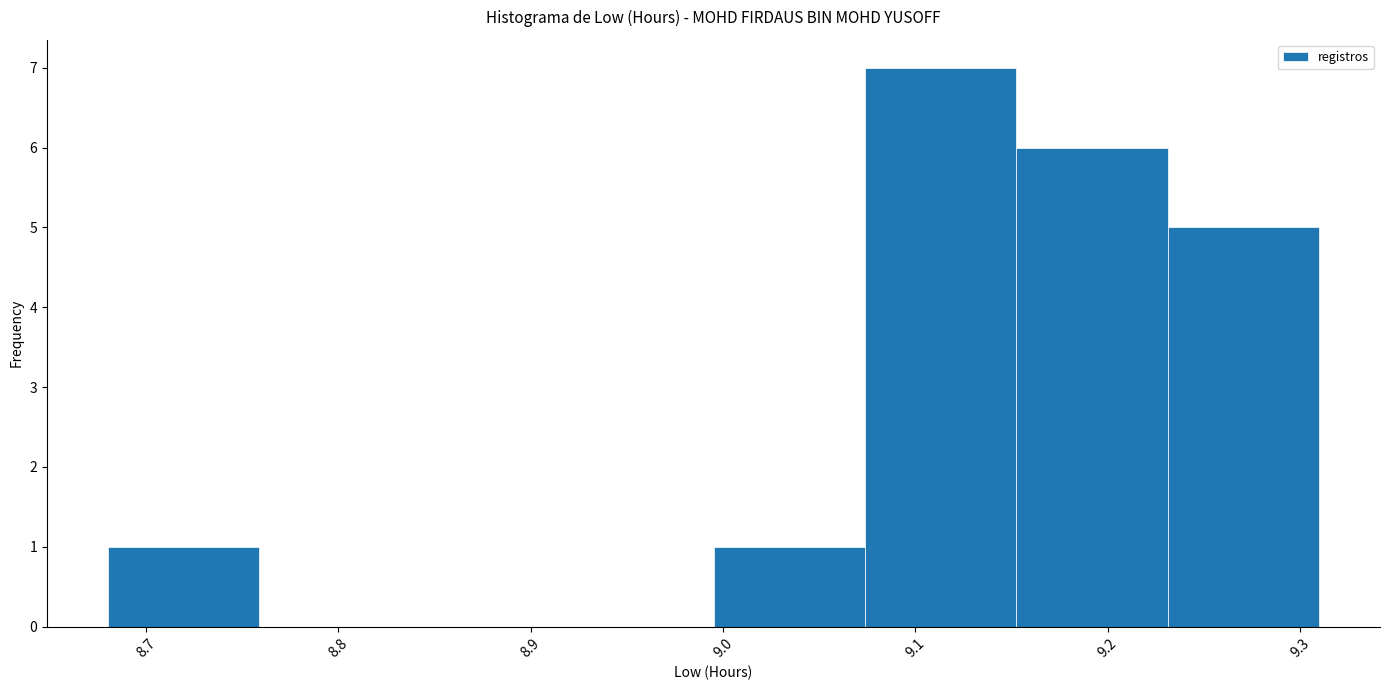

Reading left to right, list every bar in this chart as the range it spans on the x-axis followed by its height. Neither the bar edges nor the heights are printed on the chart, so give them approximately, as read against the axes.

8.68 to 8.76: 1
8.76 to 8.84: 0
8.84 to 8.92: 0
8.92 to 9.00: 0
9.00 to 9.07: 1
9.07 to 9.15: 7
9.15 to 9.23: 6
9.23 to 9.31: 5